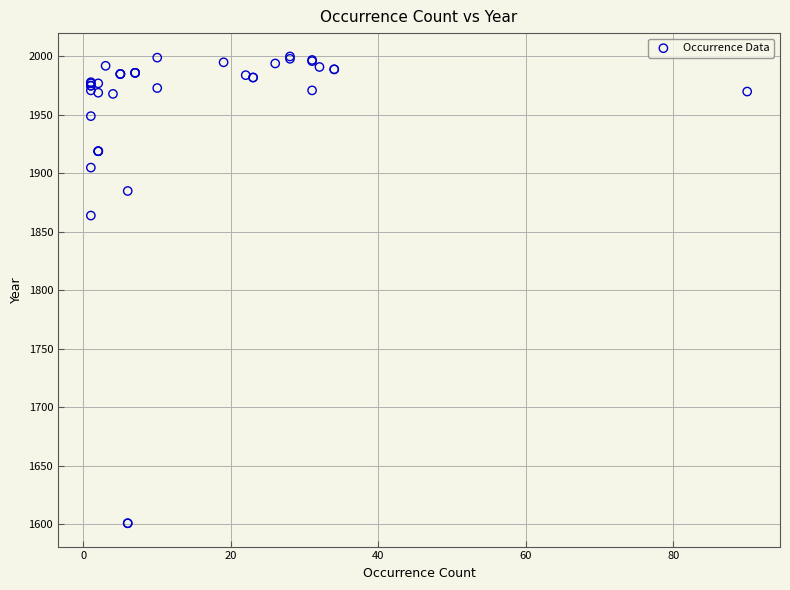

What Y value in the scatter plot is closest to 1800?

1864